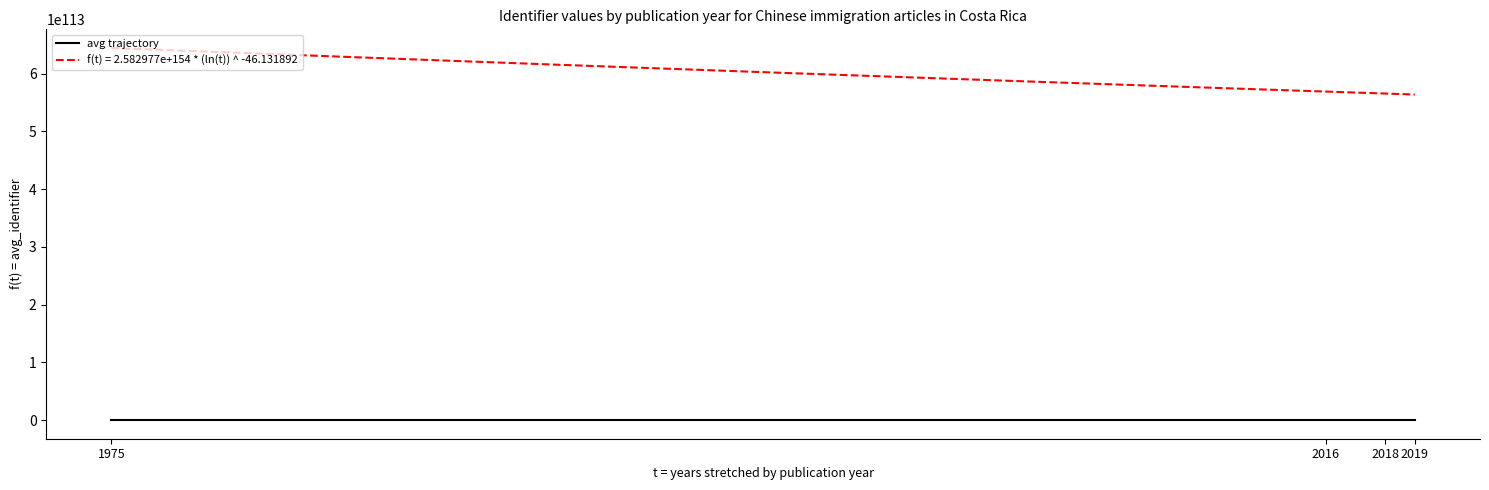

List the labels in order of value, smallest first.

2019, 2016, 2018, 1975